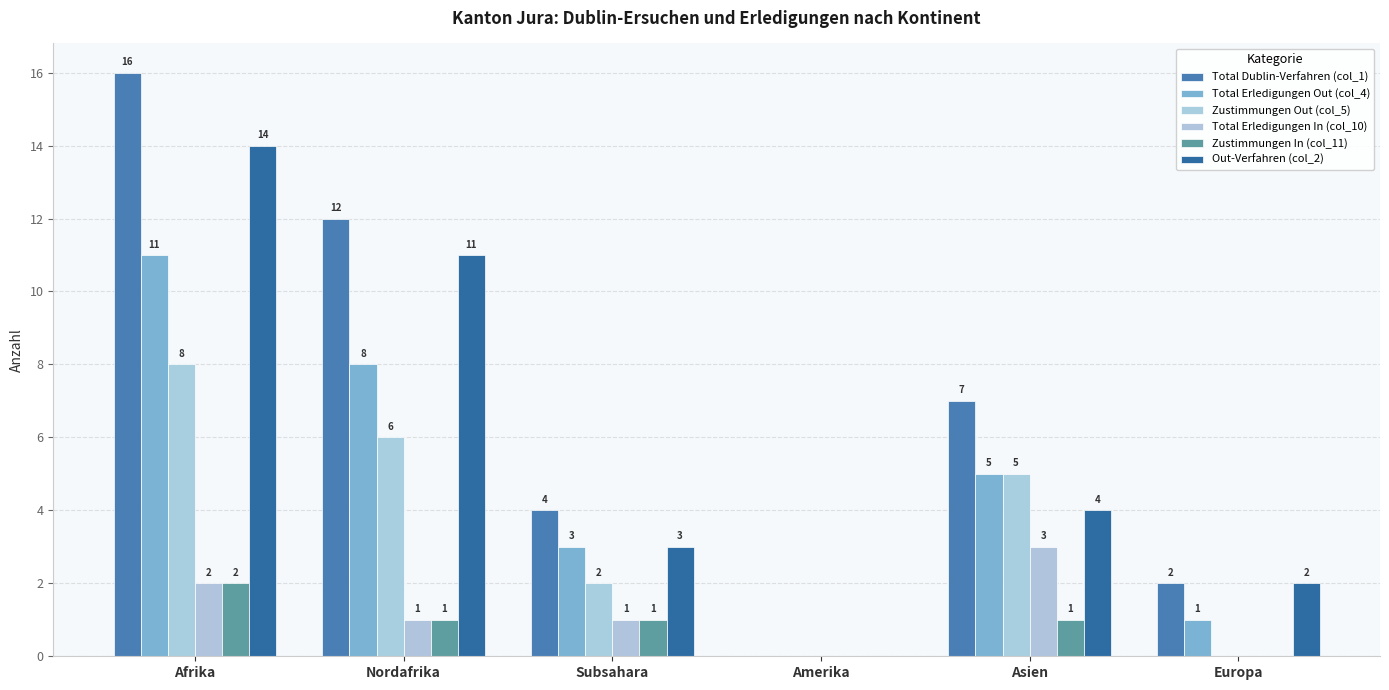

Is it true that Total Erledigungen Out (col_4) equals 8 at Nordafrika?

True